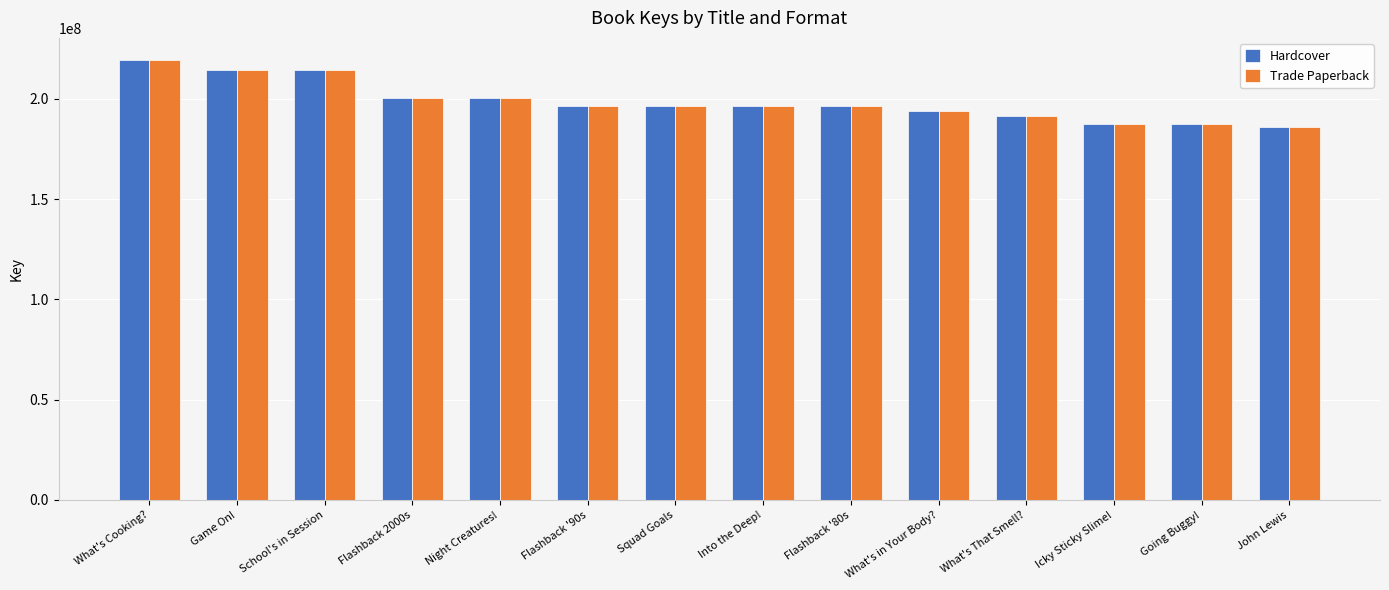

The Hardcover series shows 185772742 at John Lewis. True or false?

True